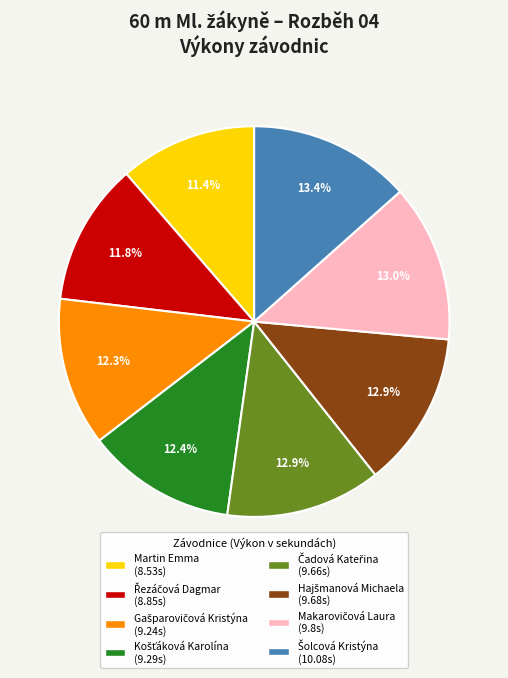

Does any single category account for the majority?

No